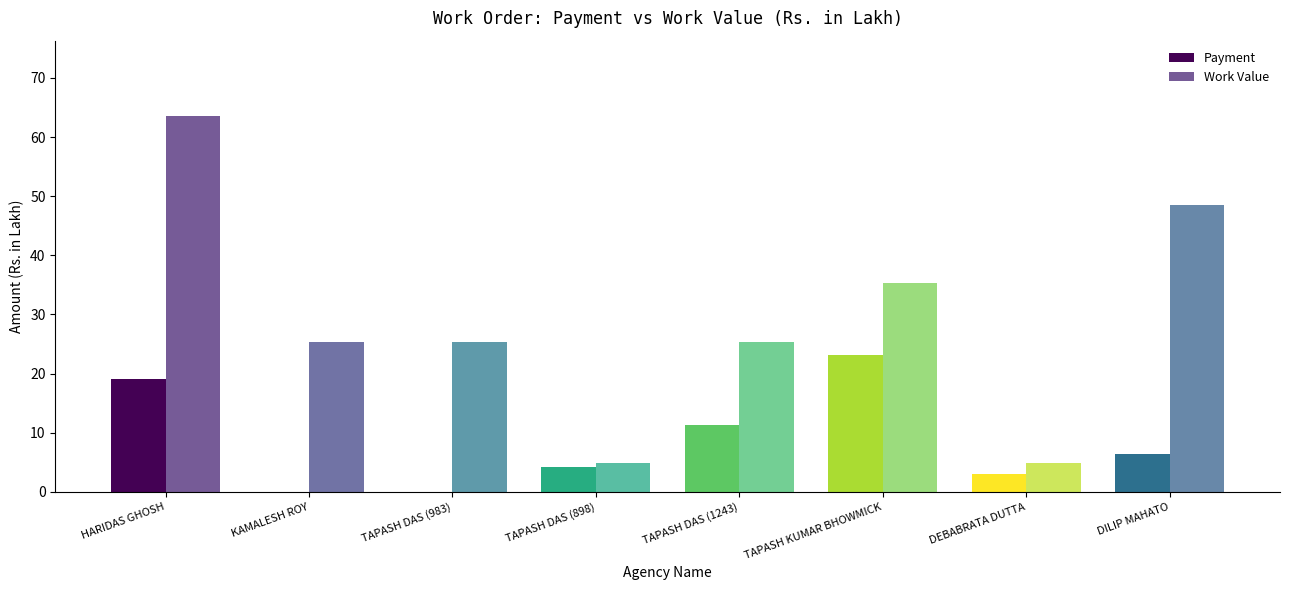

How many series are shown in this chart?

2